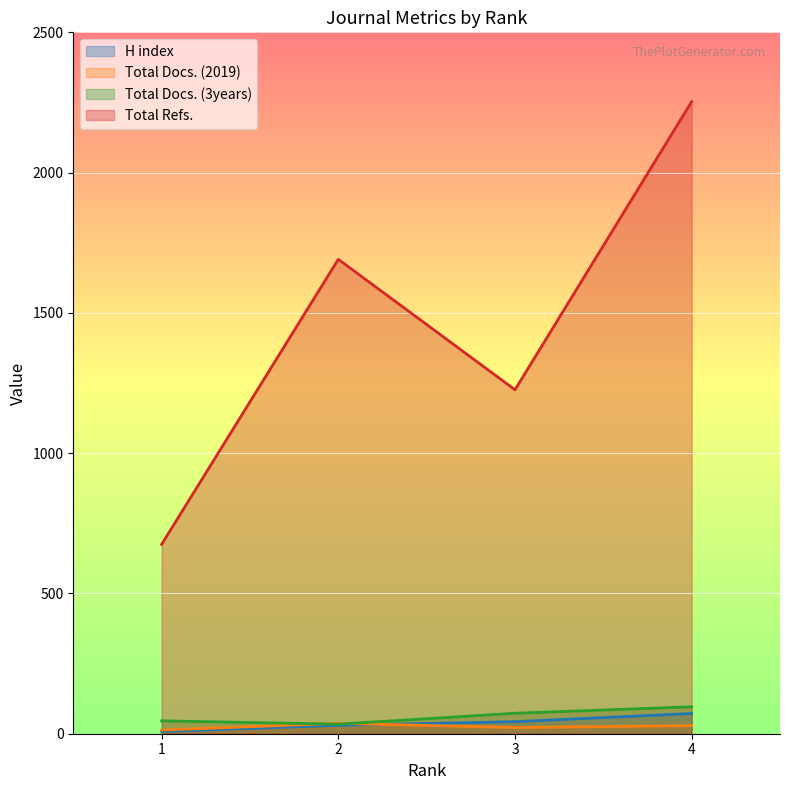

Which series changed the most between 2 and 3?

Total Refs.